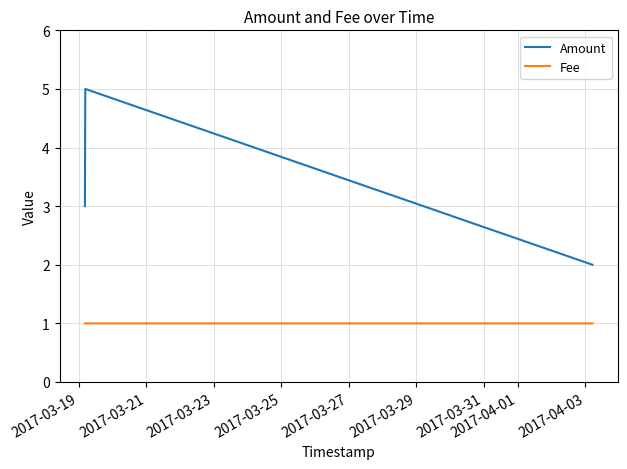

The Amount series shows 3.0 at 2017-03-19. True or false?

True